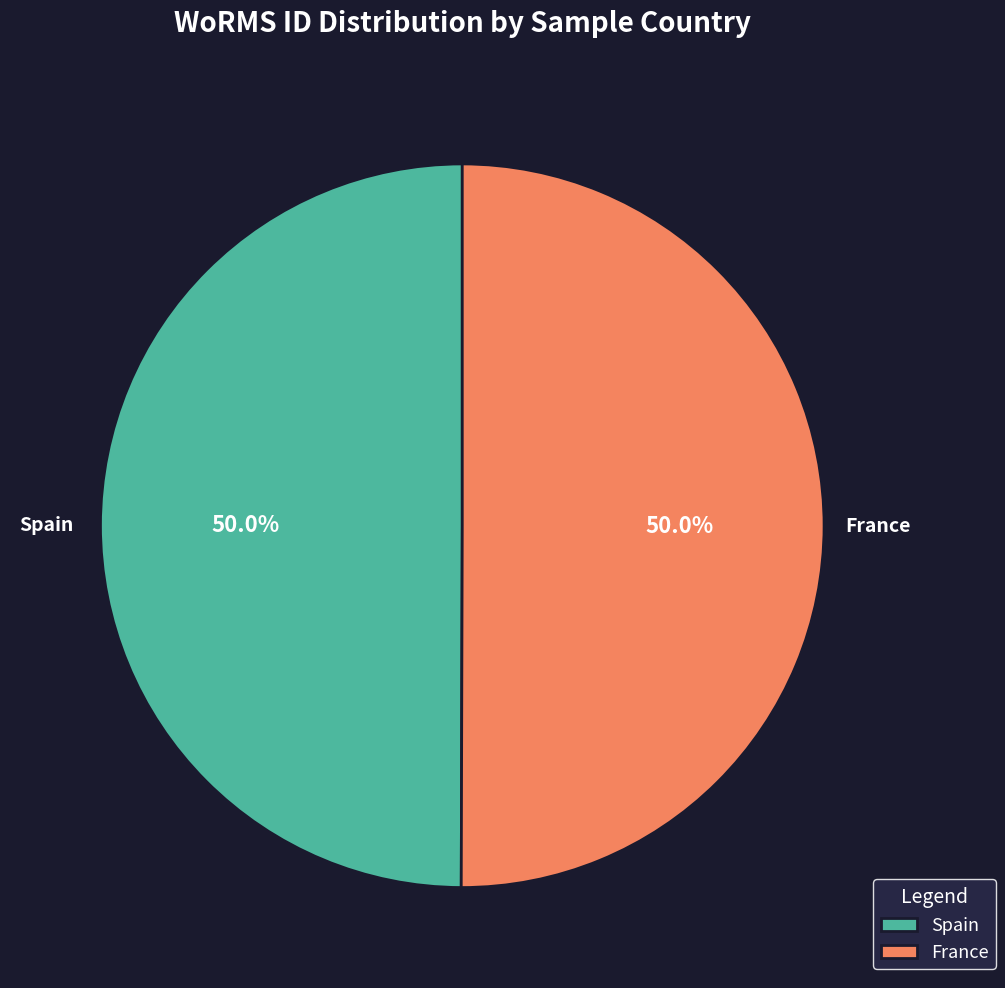

Is it true that France is 50% of the pie?

True